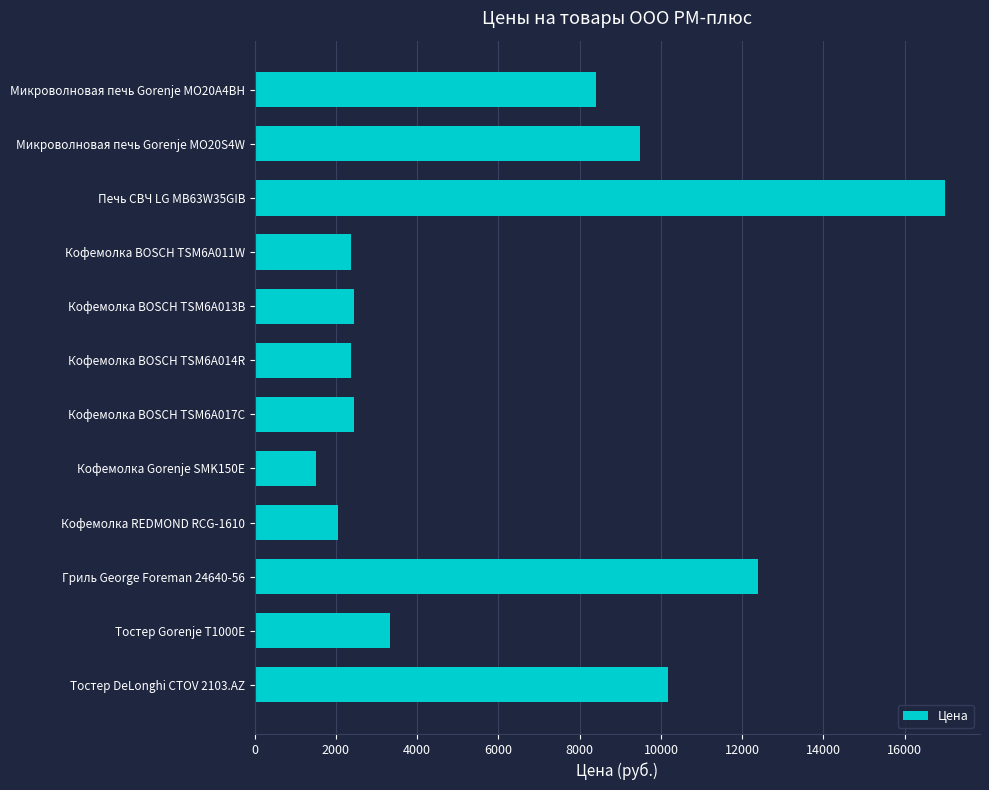

What is the label of the 8th bar from the bottom?

Кофемолка BOSCH TSM6A013B